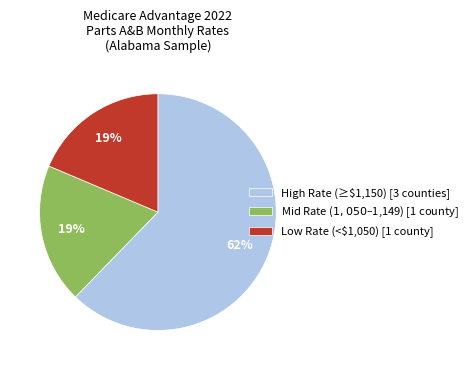

To the nearest percent, what percentage of the pie is Low Rate (<$1,050) [1 county]?

19%